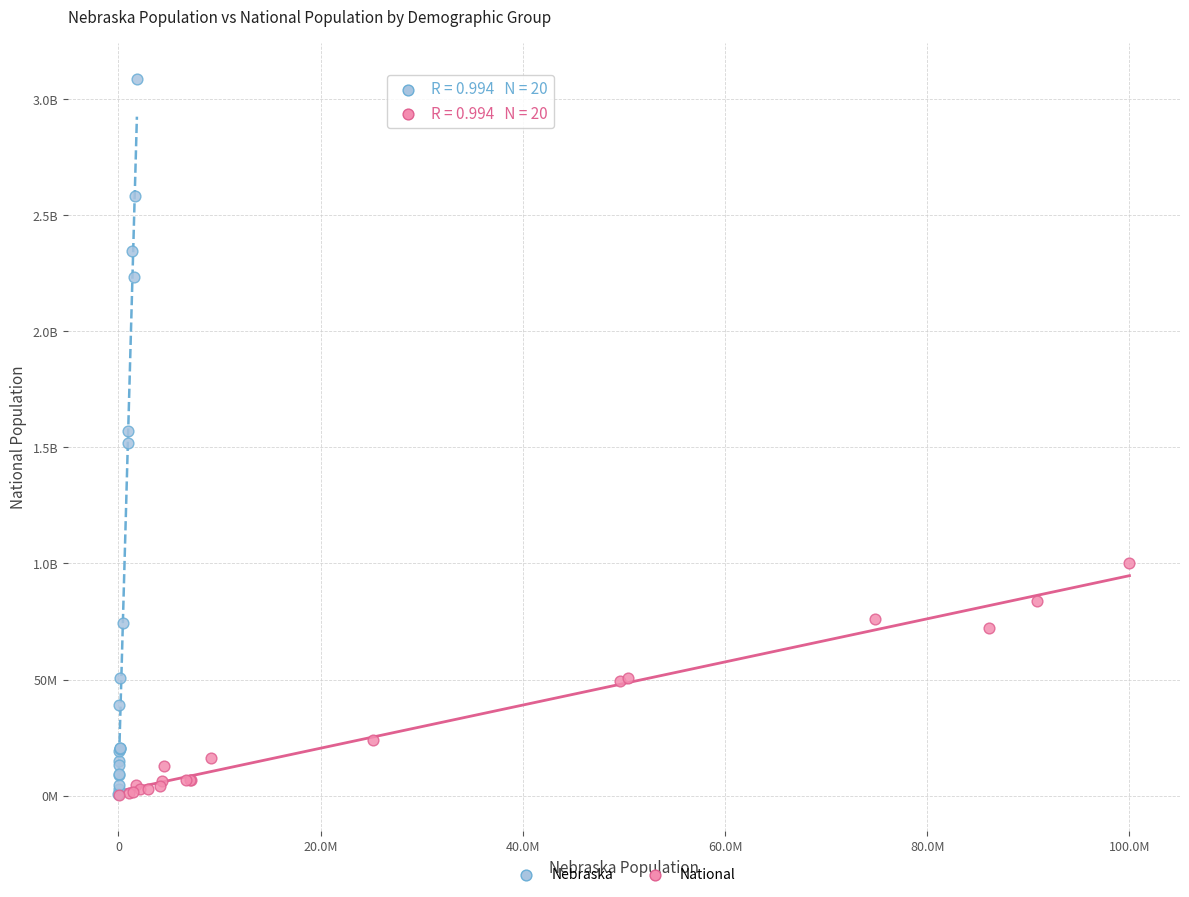

What are all the series names shown in the legend?

Nebraska, National